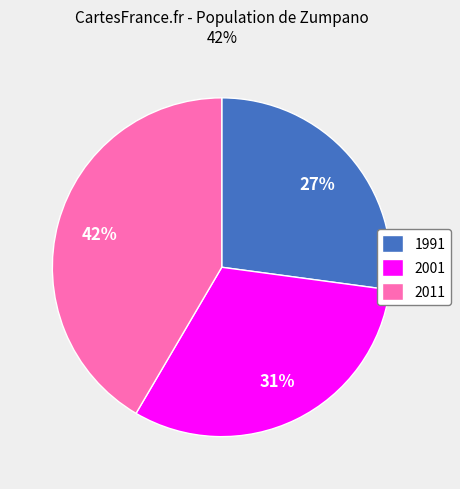

To the nearest percent, what is the difference between the 2001 and 1991 slice percentages?

4%